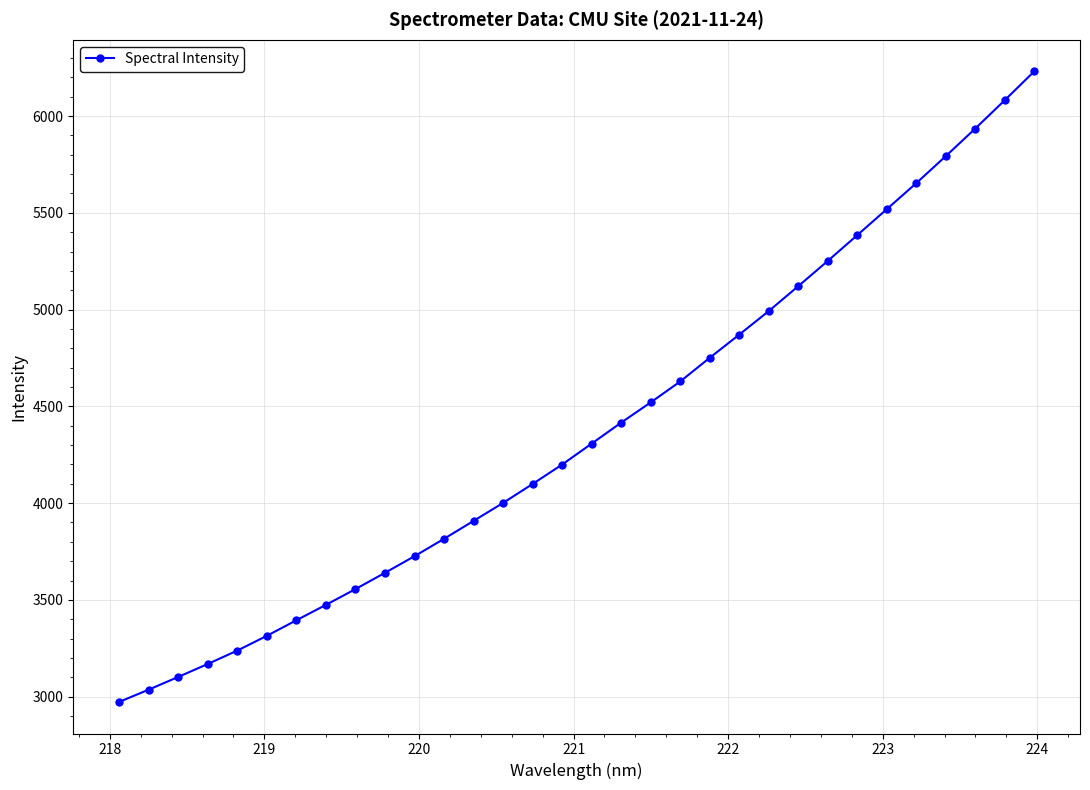

What is the minimum value shown in the chart?

2972.6